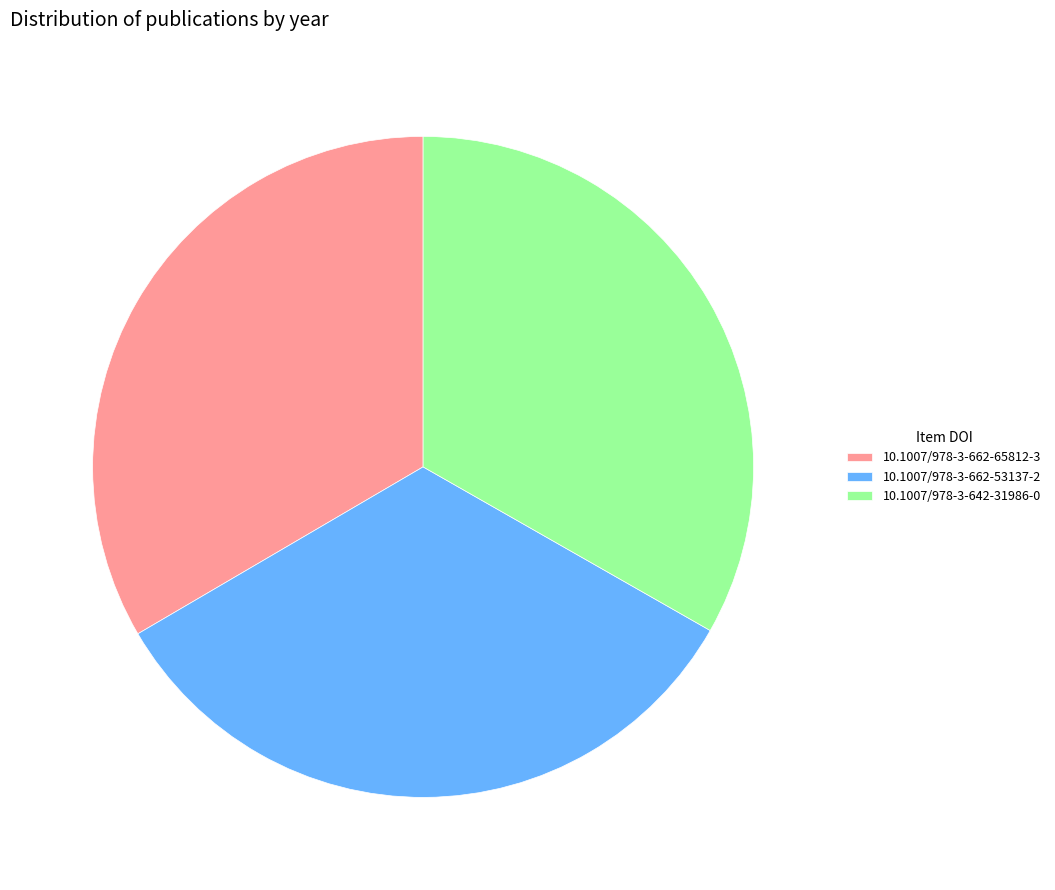

Approximately how many times larger is the value at 10.1007/978-3-662-53137-2 compared to 10.1007/978-3-642-31986-0?

1.0